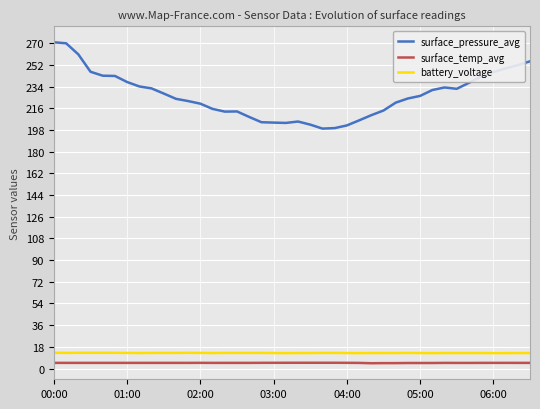

What is the greatest value displayed?

270.7